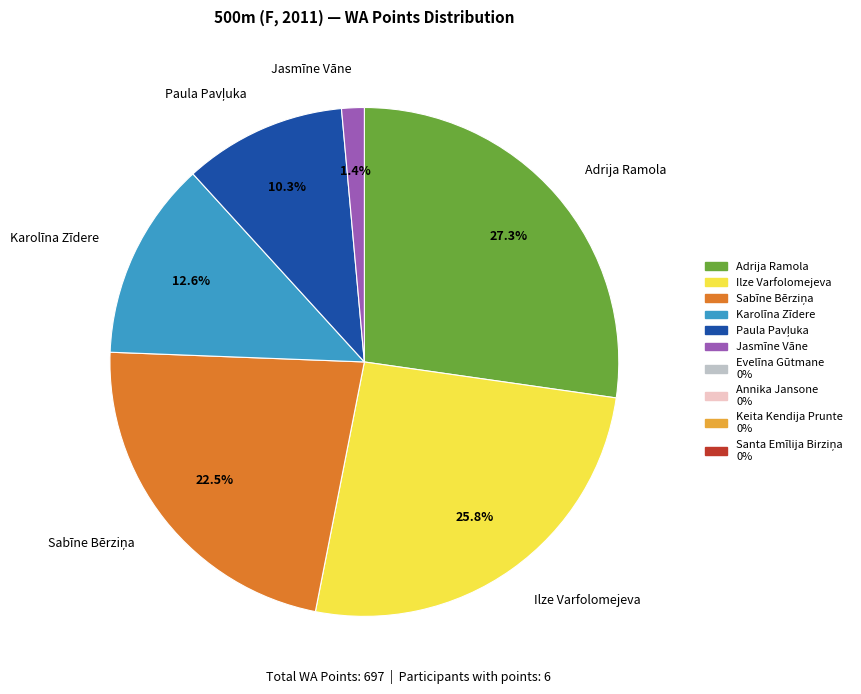

Count the number of slices in the pie.

6